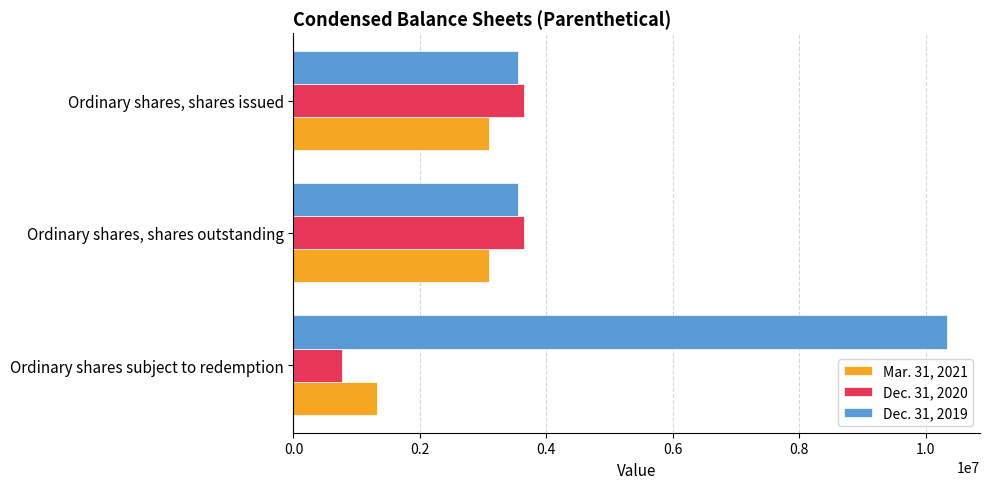

What is the smallest value displayed?

767392